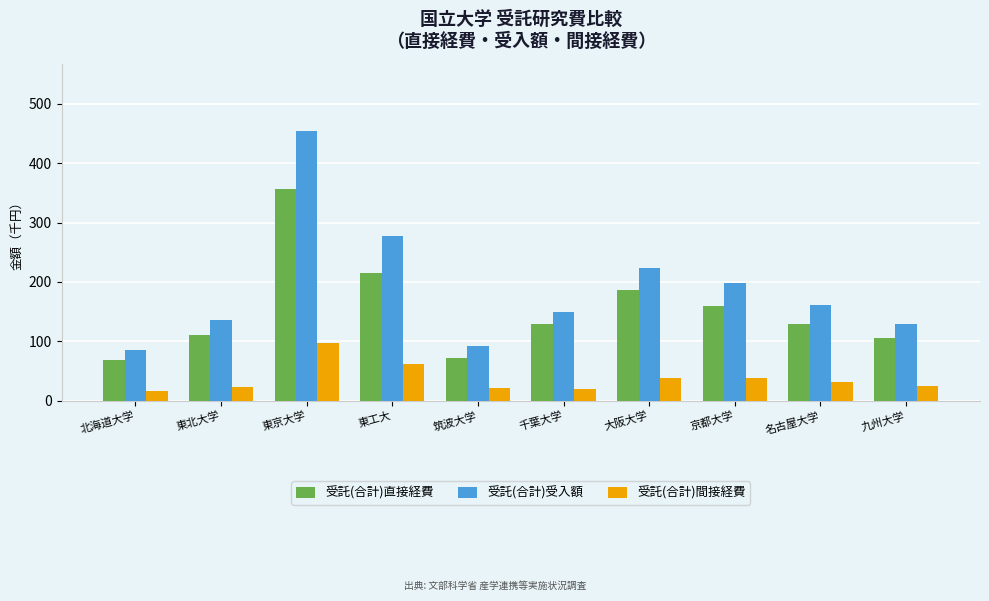

What is the difference between the maximum and minimum values in the 受託(合計)直接経費 series?

288.7